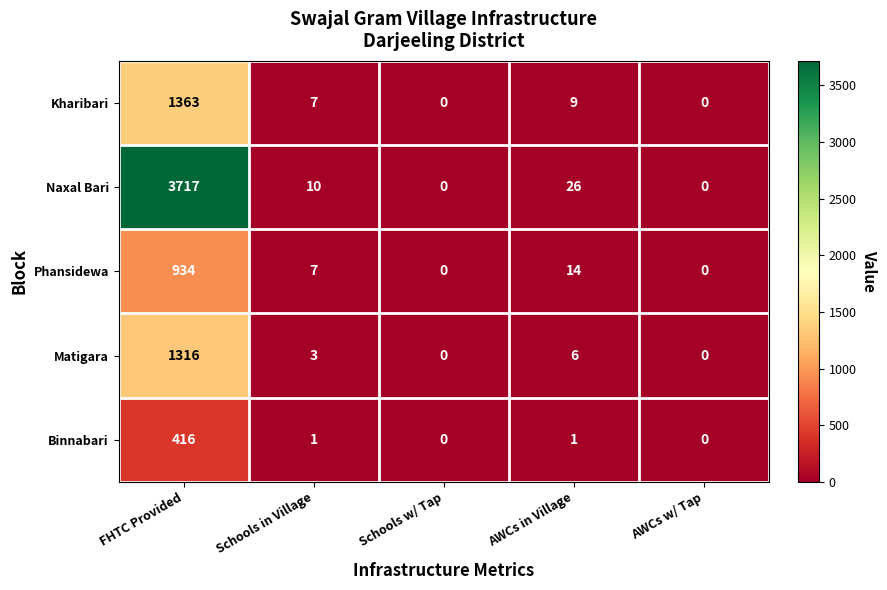

What is the maximum value shown in the chart?

3717